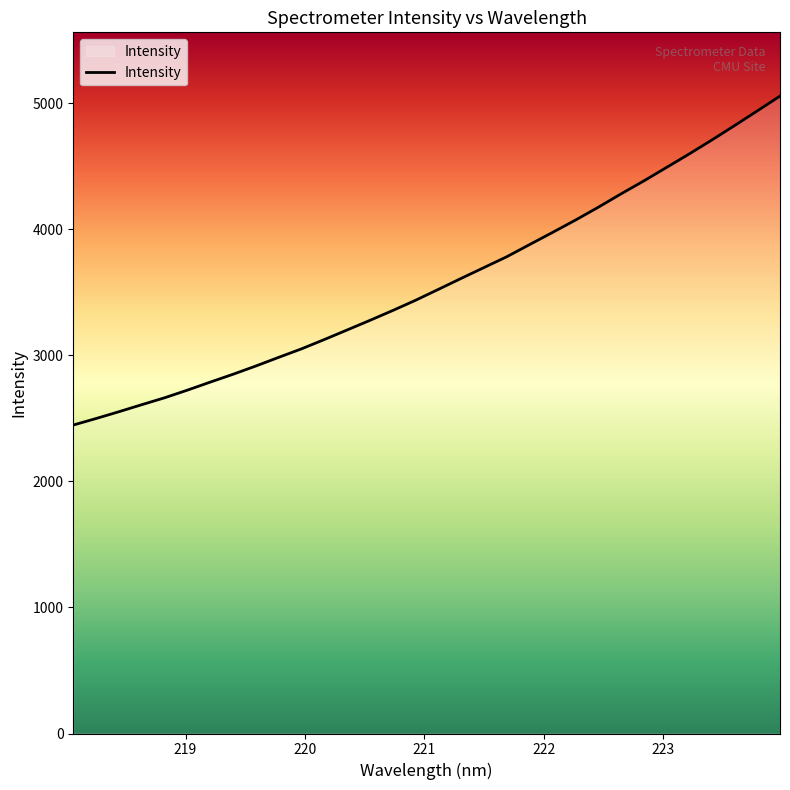

What is the greatest value displayed?

5056.8